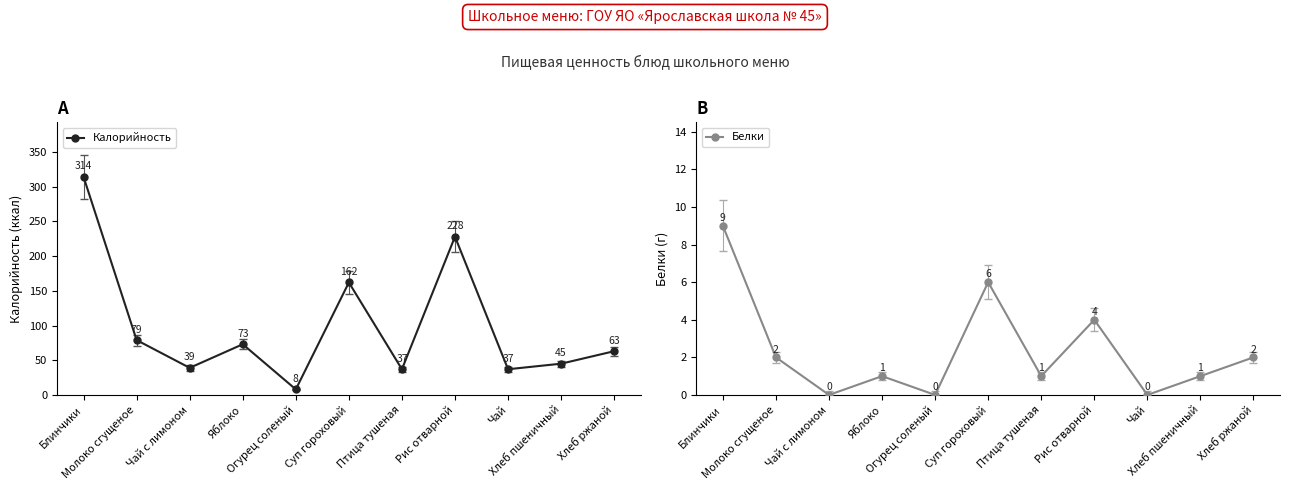

At which category is the sum across all series the highest?

Блинчики